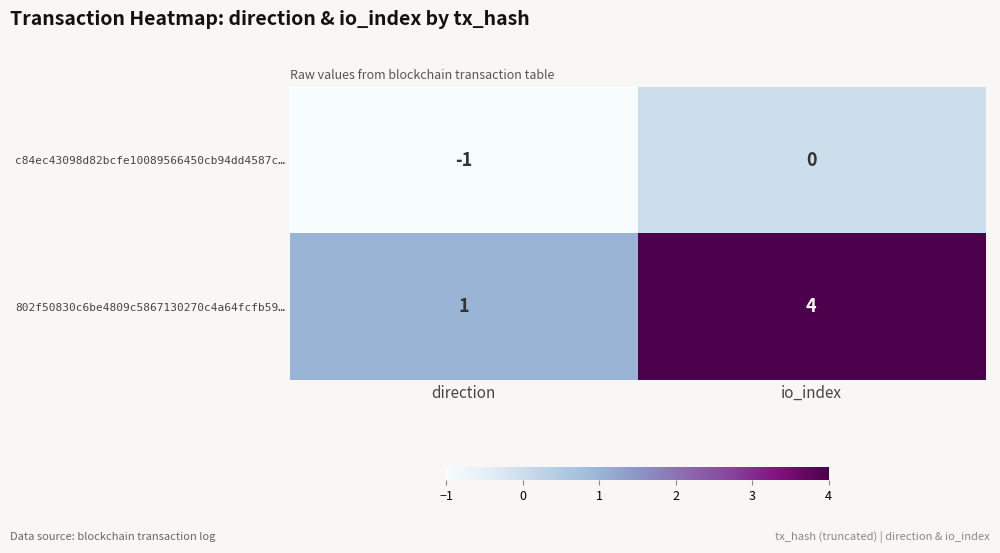

List the series in order of their peak value, lowest first.

c84ec43098d82bcfe10089566450cb94dd4587c…, 802f50830c6be4809c5867130270c4a64fcfb59…